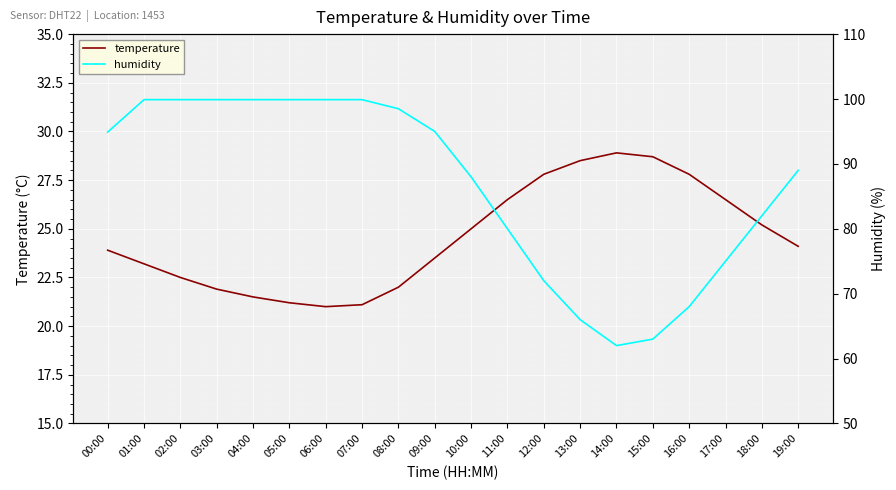

Which has a higher value, 15:00 or 19:00?

15:00